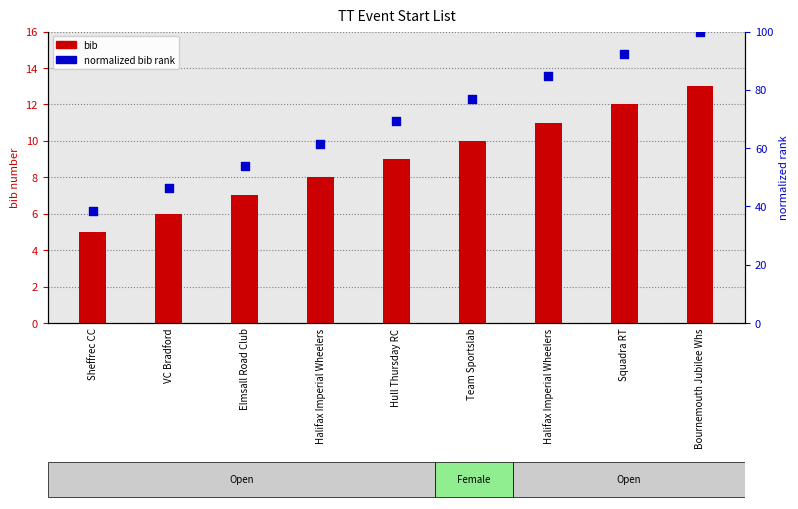

Which series has the widest spread of Y values?

normalized bib rank